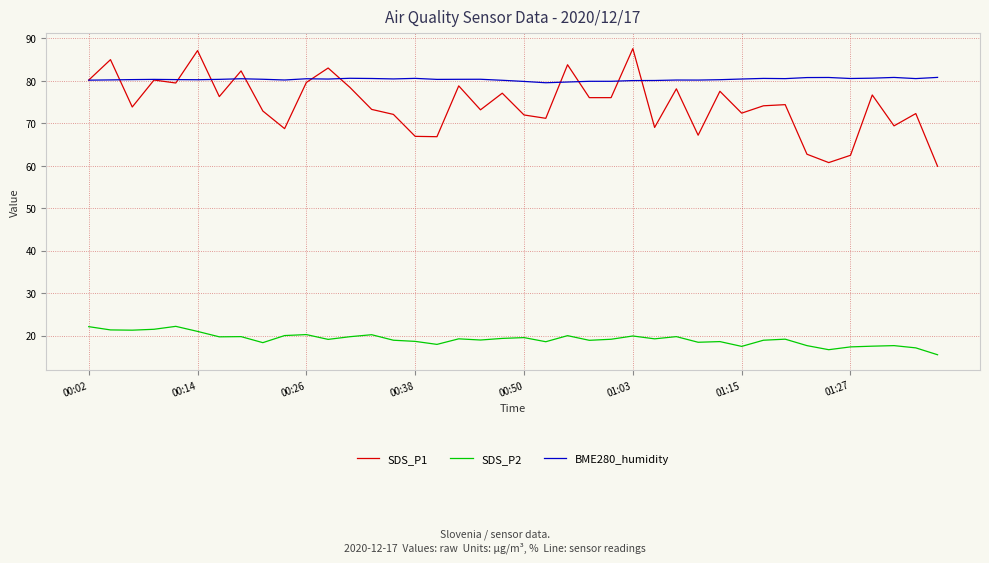

Which series has the largest range (max minus min)?

SDS_P1